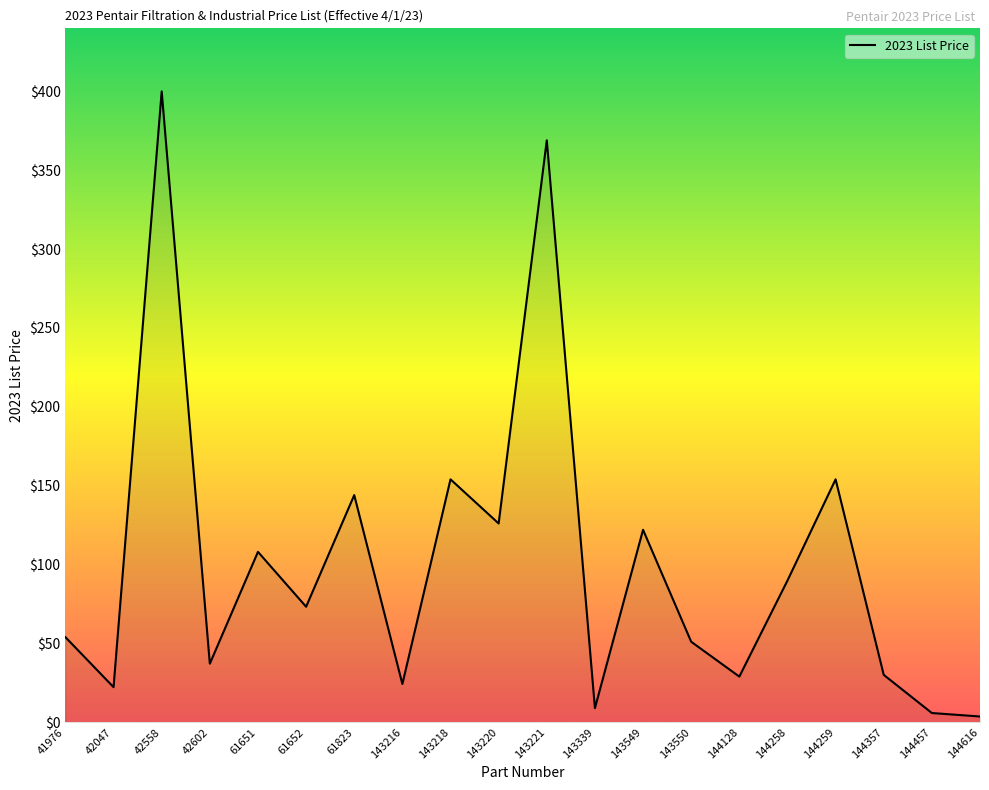

What is the change in value from 143218 to 144357?

-124.0